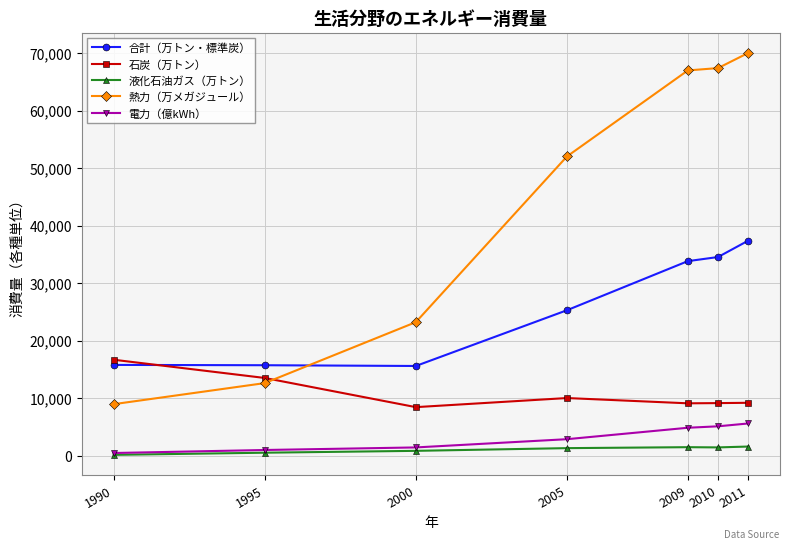

List the series in order of their peak value, lowest first.

液化石油ガス（万トン）, 電力（億kWh）, 石炭（万トン）, 合計（万トン・標準炭）, 熱力（万メガジュール）